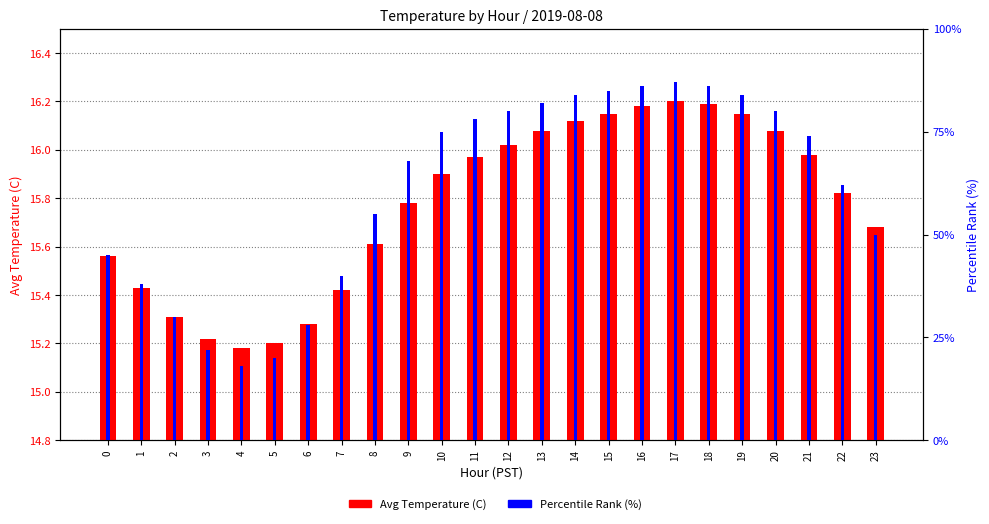

Read the Avg Temperature (C) value at 15.

16.1